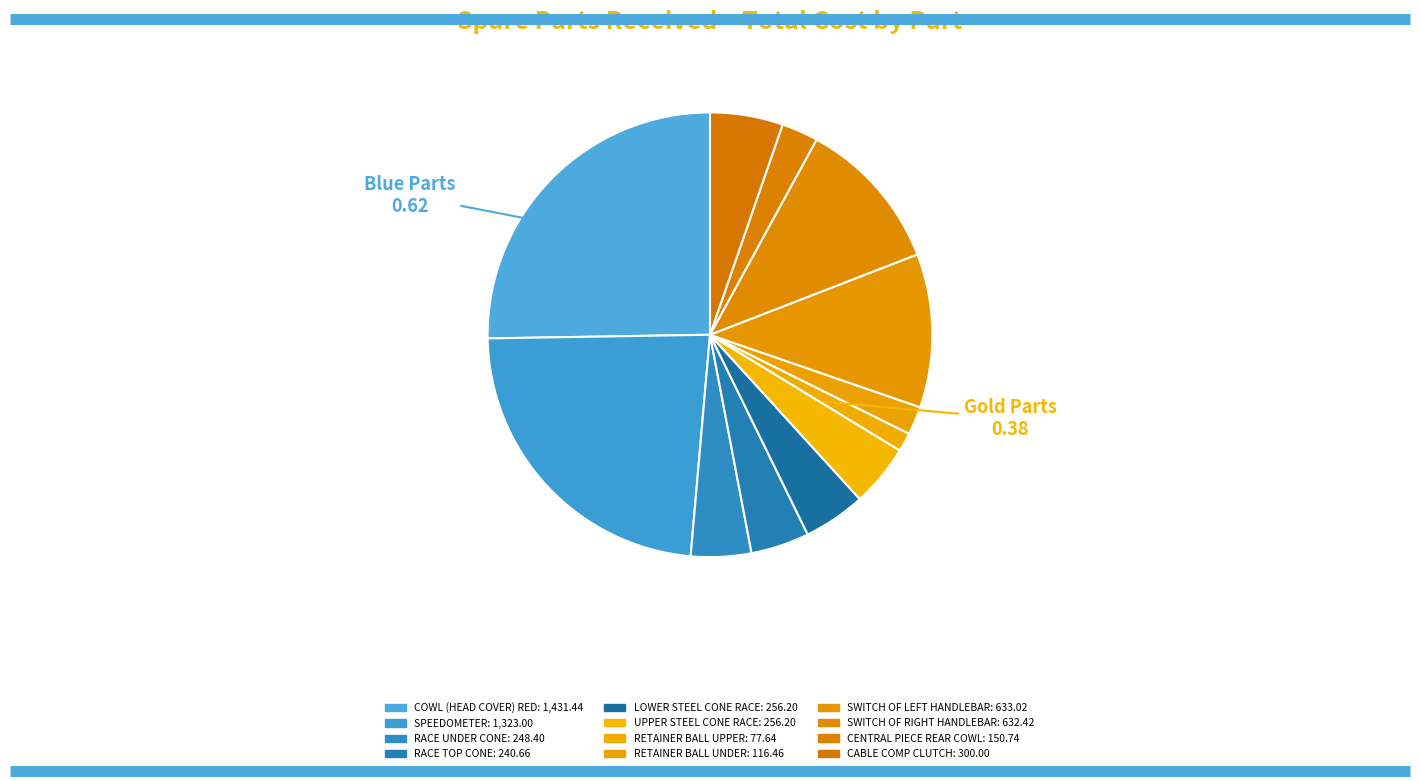

How many slices are in this pie chart?

12